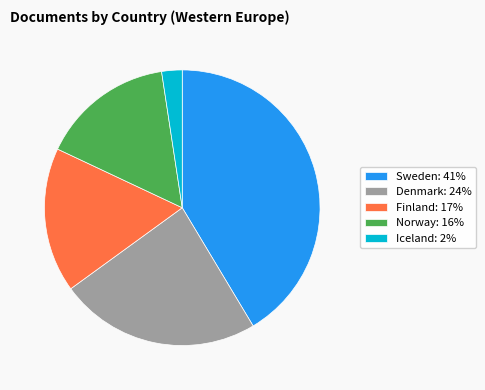

True or false: Denmark: 24% accounts for 10% of the total.

False